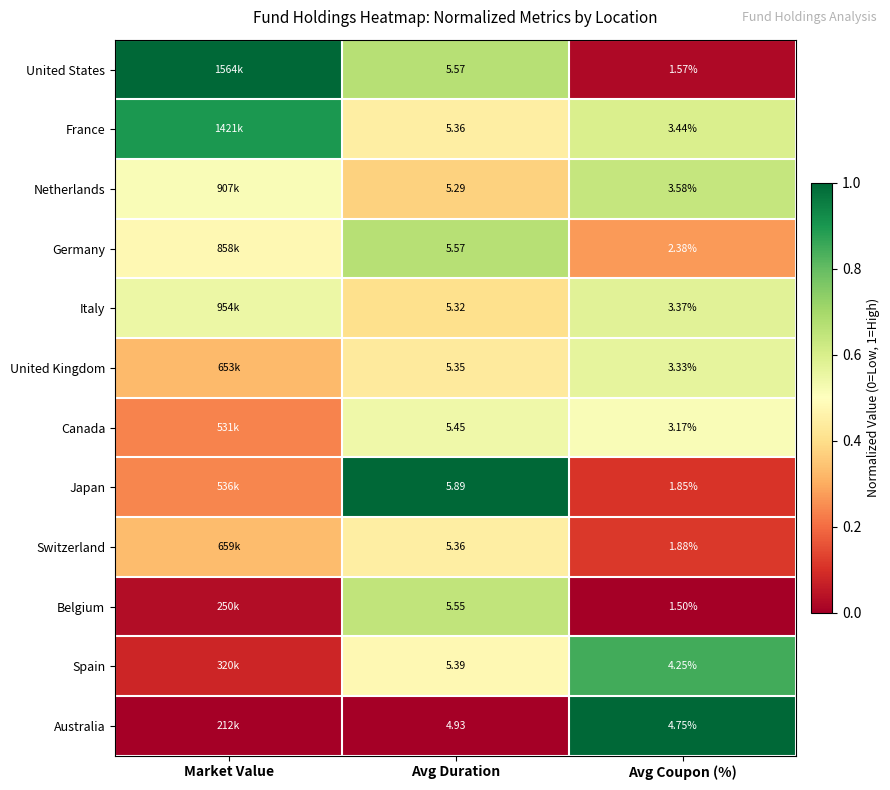

At Avg Coupon (%), list the series in order from smallest to largest.

Belgium, United States, Japan, Switzerland, Germany, Canada, United Kingdom, Italy, France, Netherlands, Spain, Australia